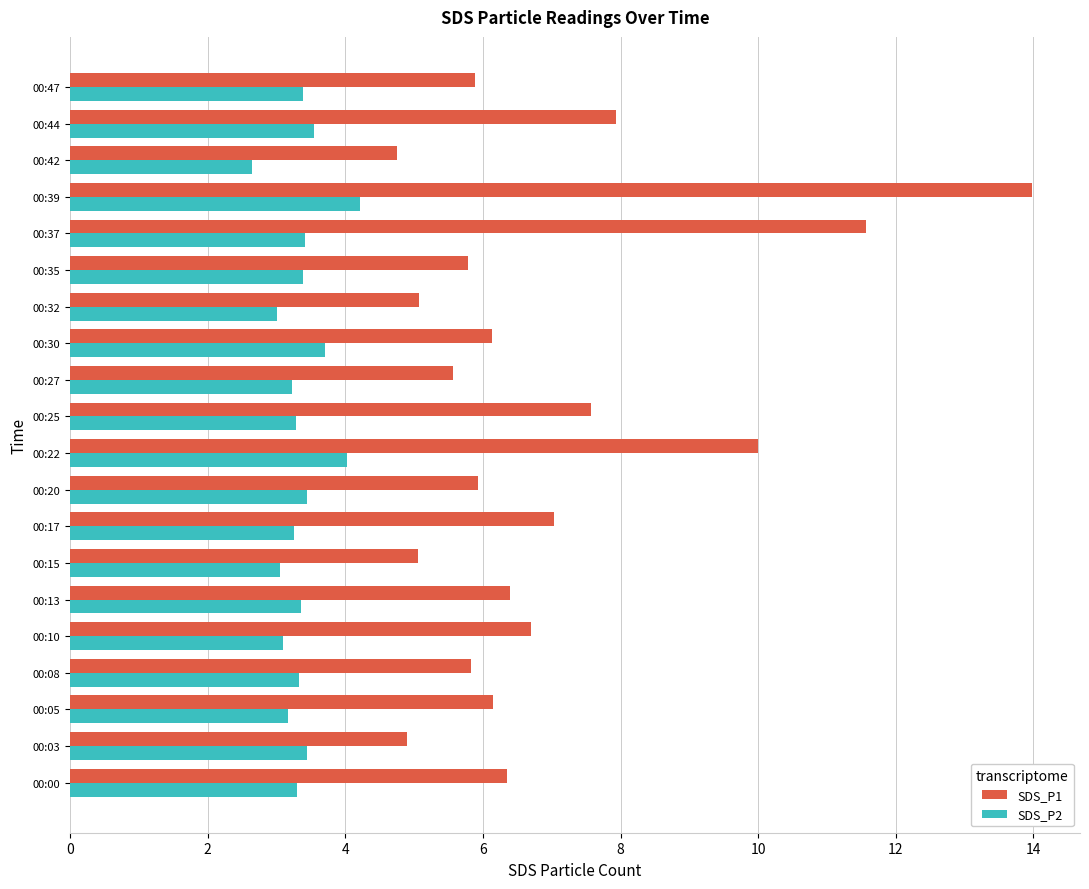

Count the number of data series in this chart.

2